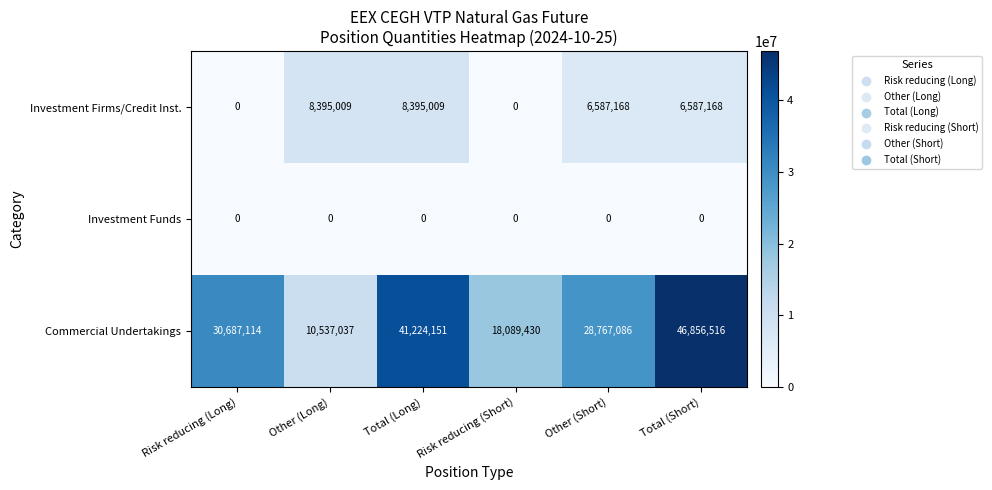

How many series are shown in this chart?

3